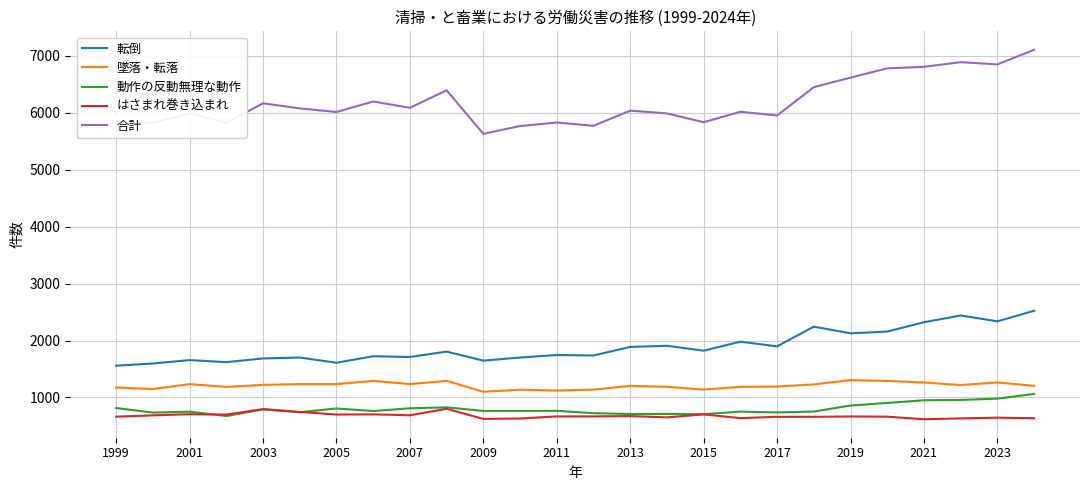

Which series has the widest spread of values?

合計